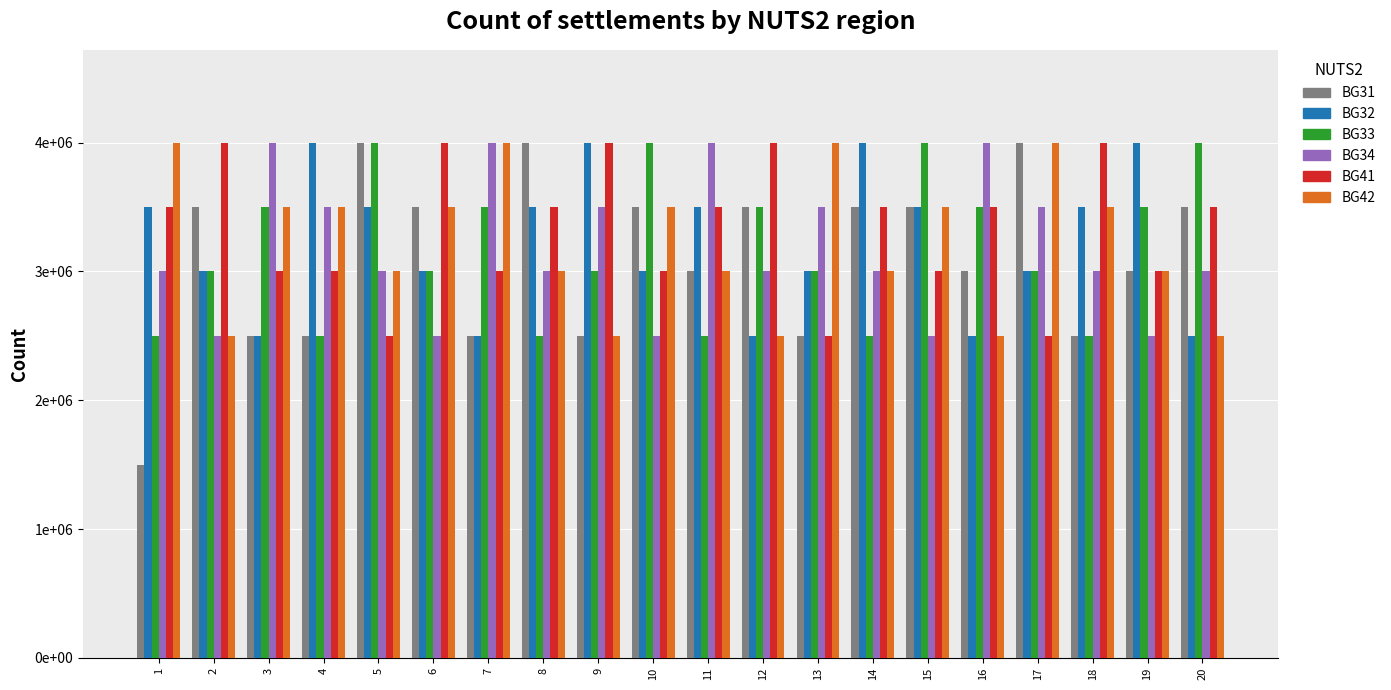

Count the BG34 values in the range 3000000 to 3500000.

11